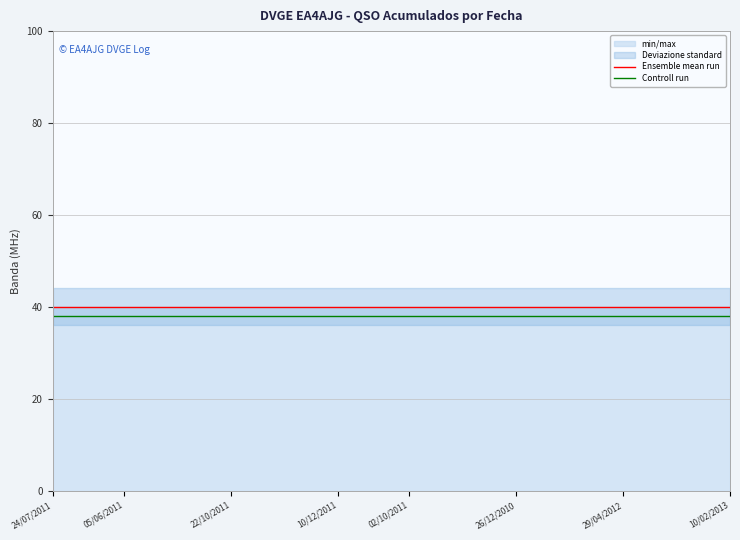

At how many categories does at least one series exceed 39?

20